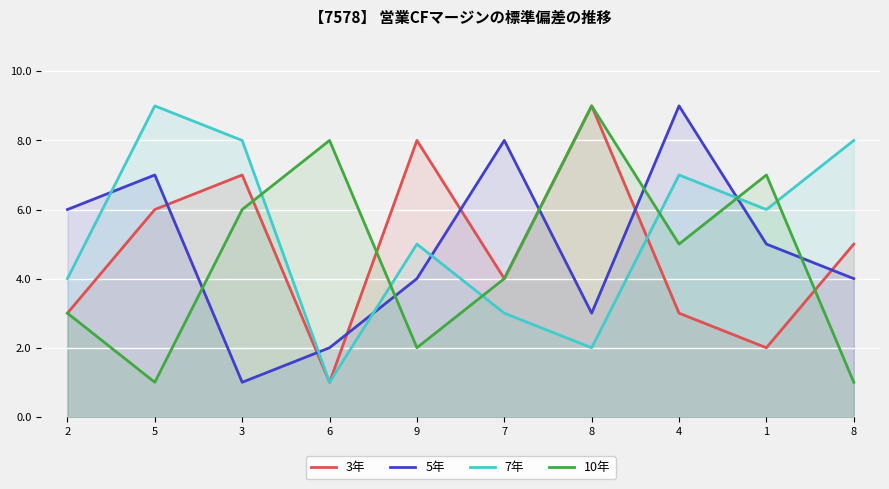

Is it true that 7年 equals 4 at 2?

True